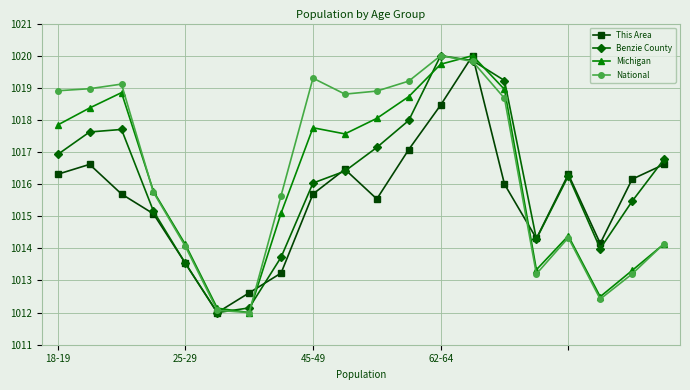

After their last crossing, which series has the higher values: Benzie County or Michigan?

Benzie County